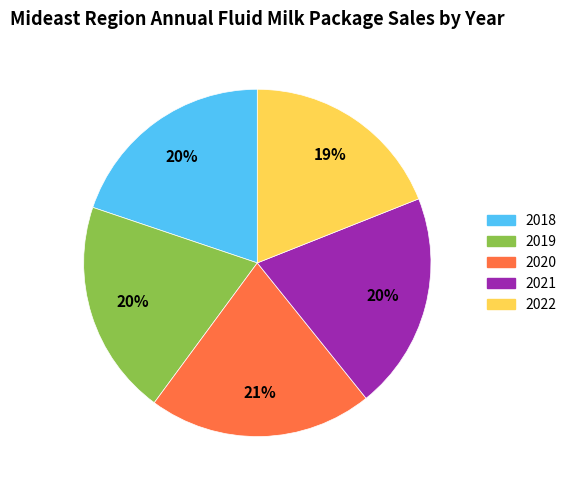

True or false: 2022 accounts for 12% of the total.

False